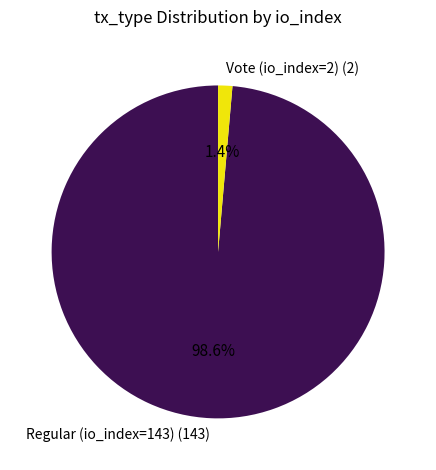

Between Vote (io_index=2) (2) and Regular (io_index=143) (143), which is larger?

Regular (io_index=143) (143)